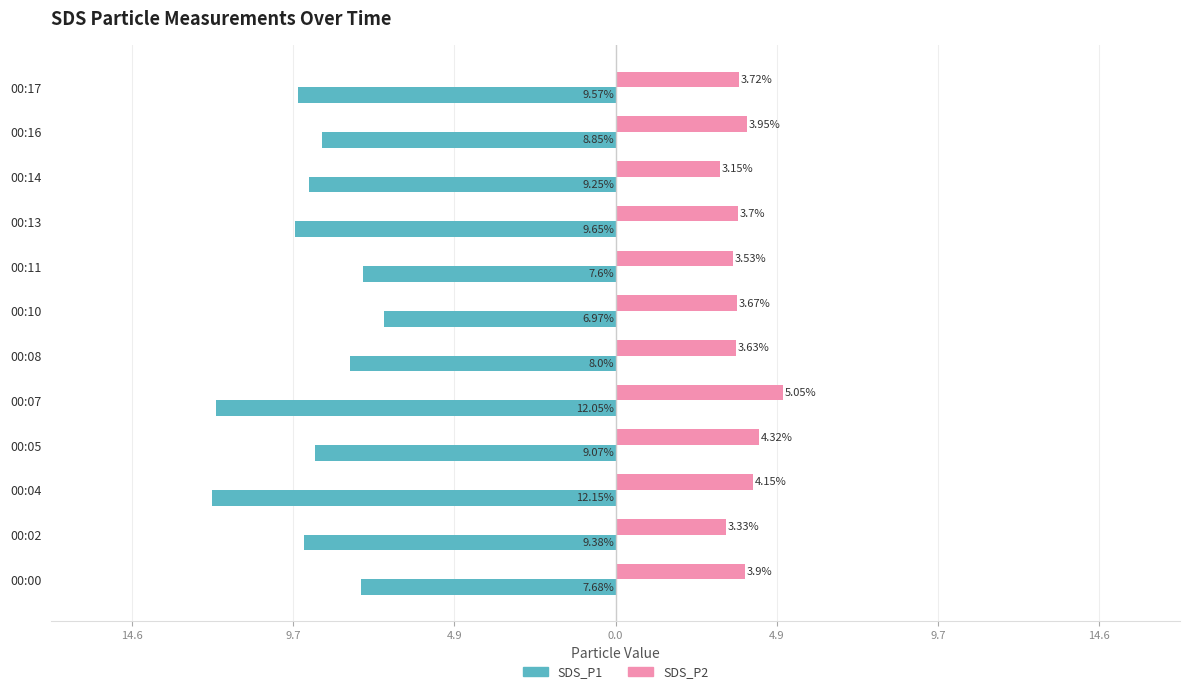

What are all the series names shown in the legend?

SDS_P1, SDS_P2